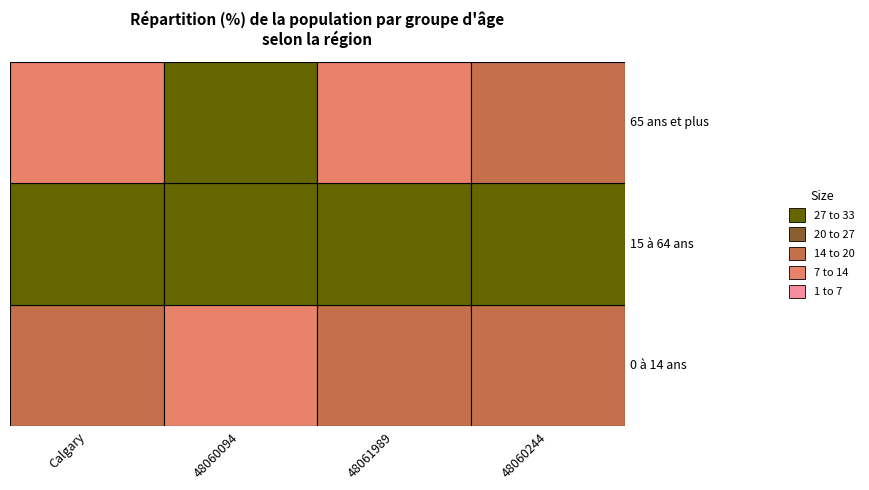

Reading left to right, list all the values displayed in this chart.

0 à 14 ans: Calgary=18.0	48060094=9.7	48061989=19.9	48060244=20.0
15 à 64 ans: Calgary=68.4	48060094=60.4	48061989=70.1	48060244=58.2
65 ans et plus: Calgary=13.6	48060094=30.6	48061989=10.4	48060244=20.0